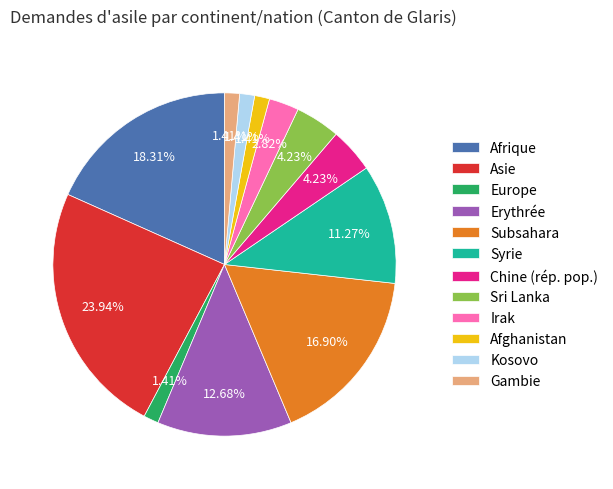

To the nearest percent, what is the difference between the Kosovo and Irak slice percentages?

1%